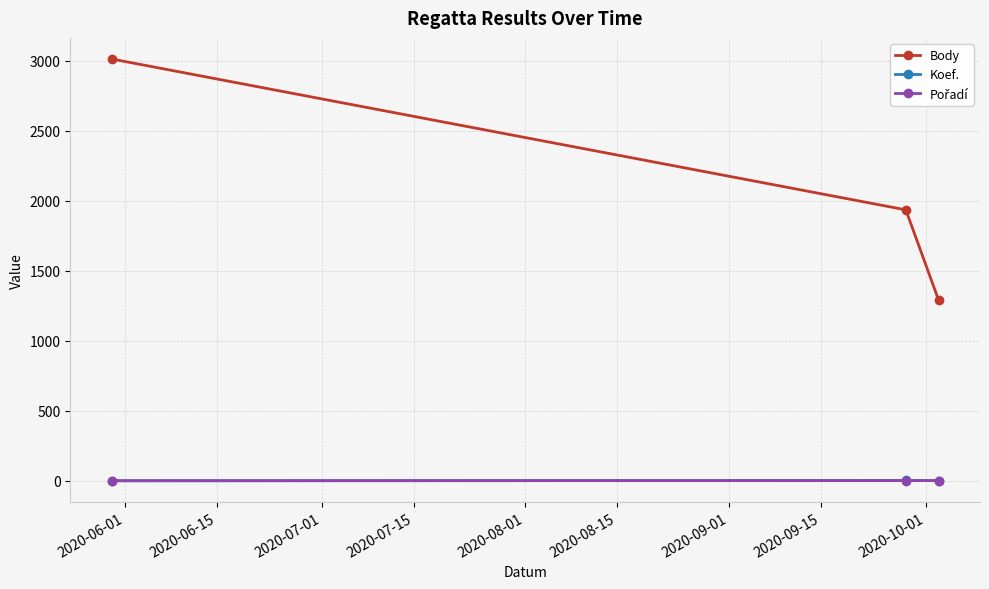

Which series has the largest total across all categories?

Body